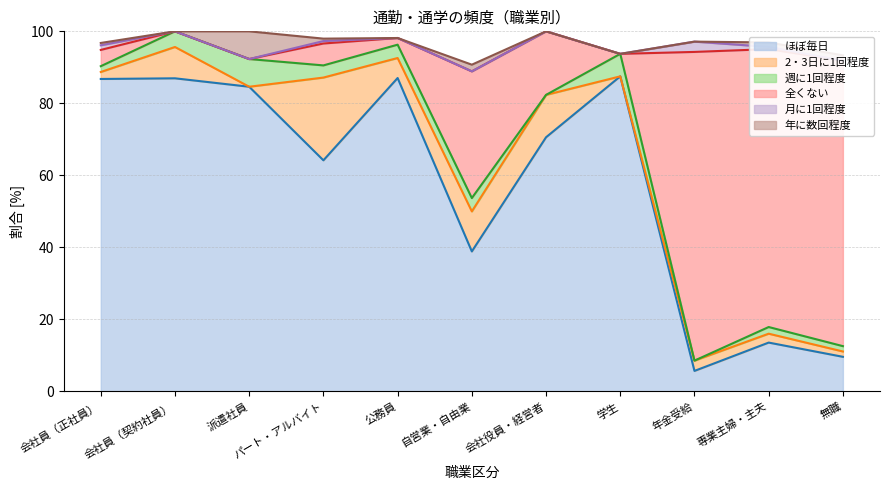

What is the total value across all series at 公務員?

98.1